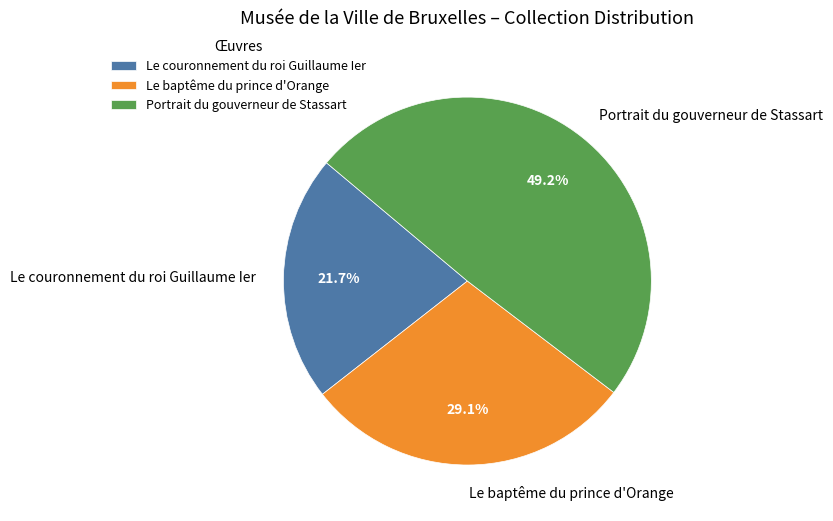

What percentage do Le couronnement du roi Guillaume Ier and Le baptême du prince d'Orange together represent?

50.8%